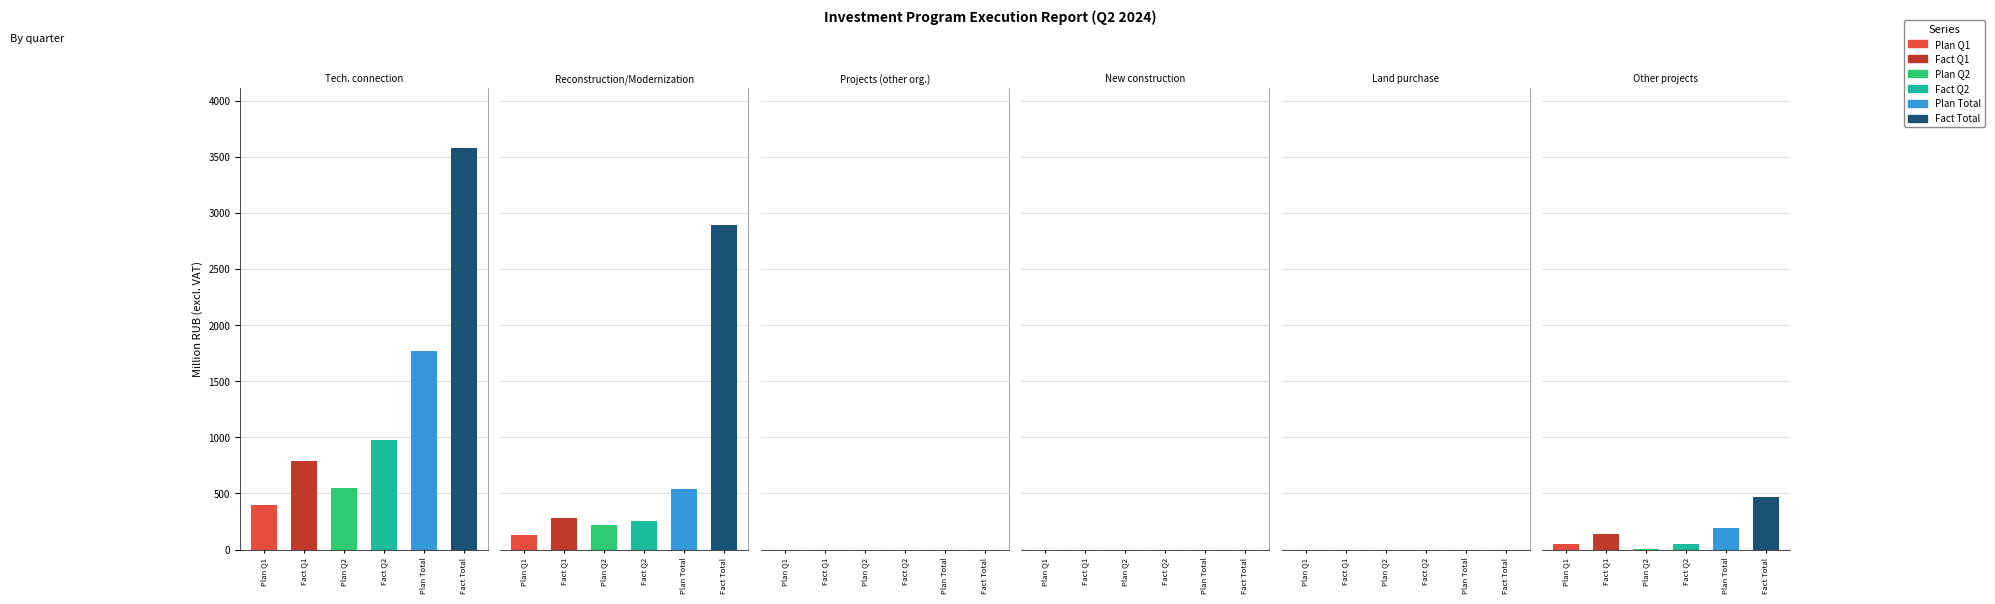

Which series has the largest total across all categories?

Fact Total